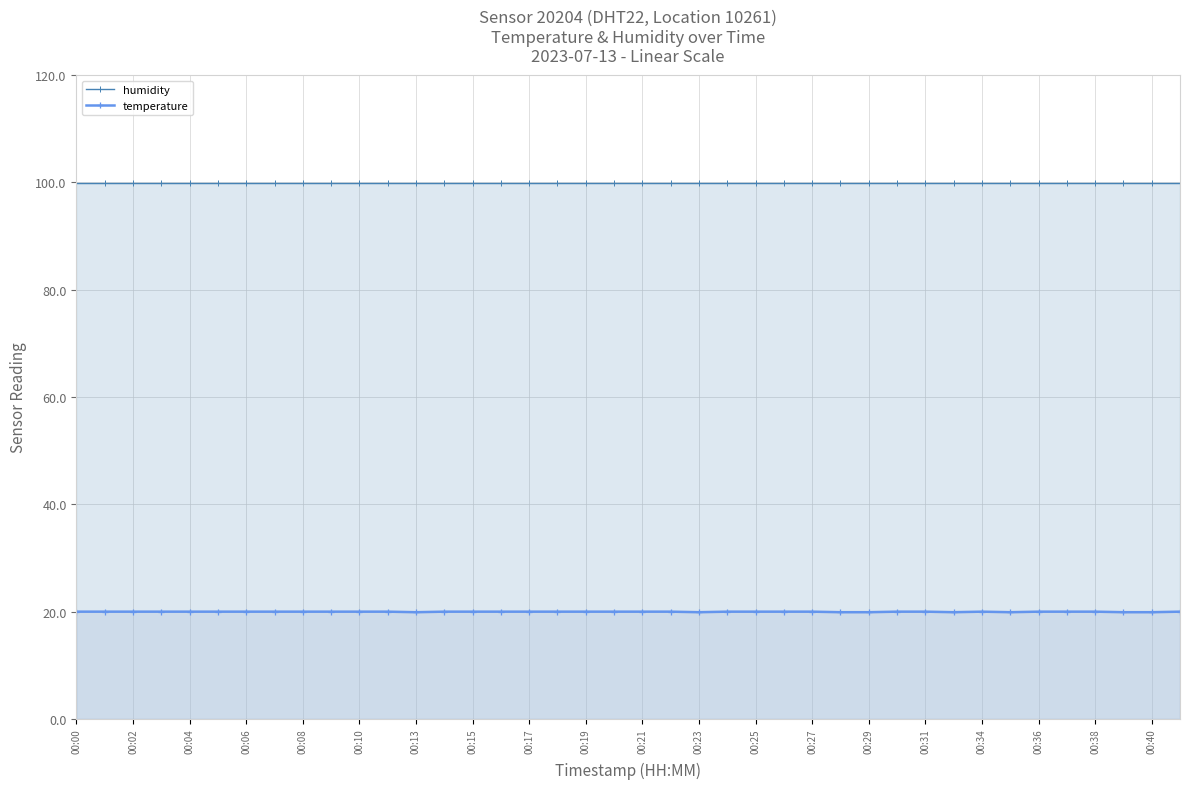

What is the average value of the temperature series?

20.0